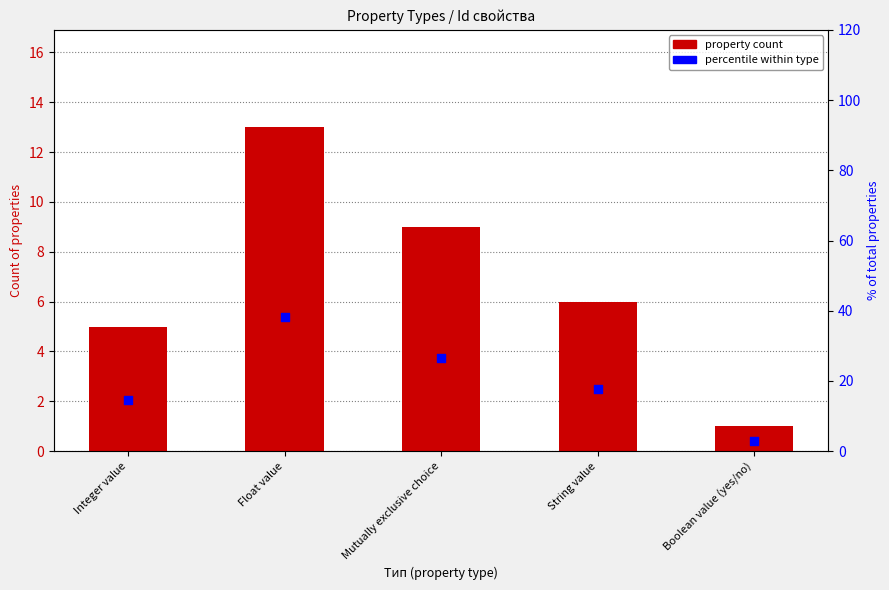

What is the total value across all series at String value?

23.6